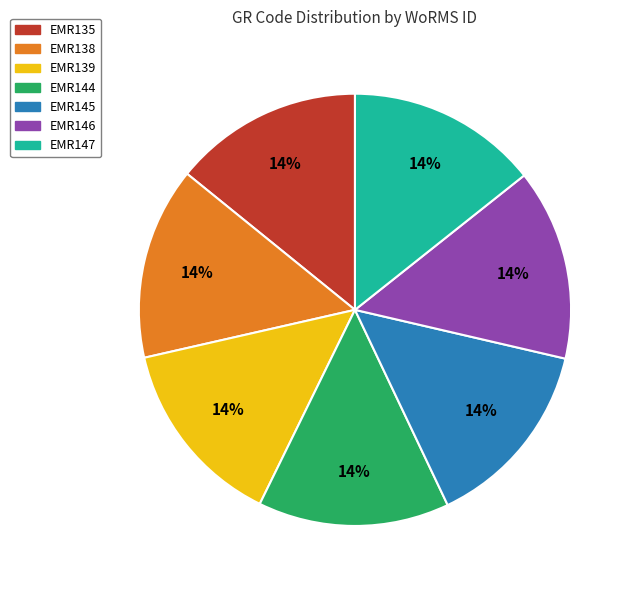

Is EMR135 the majority of the pie?

No